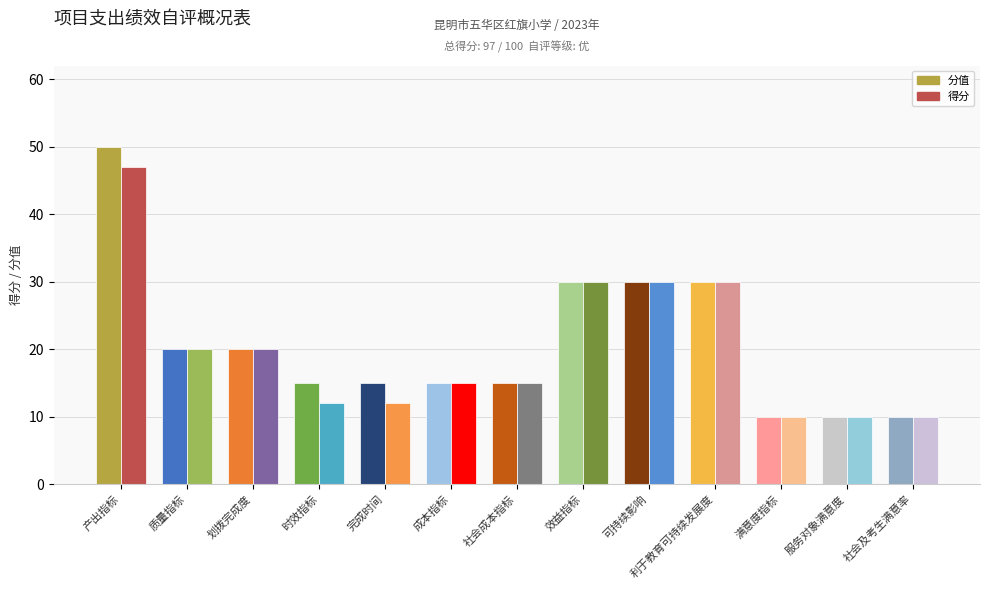

How many groups of bars are there?

13